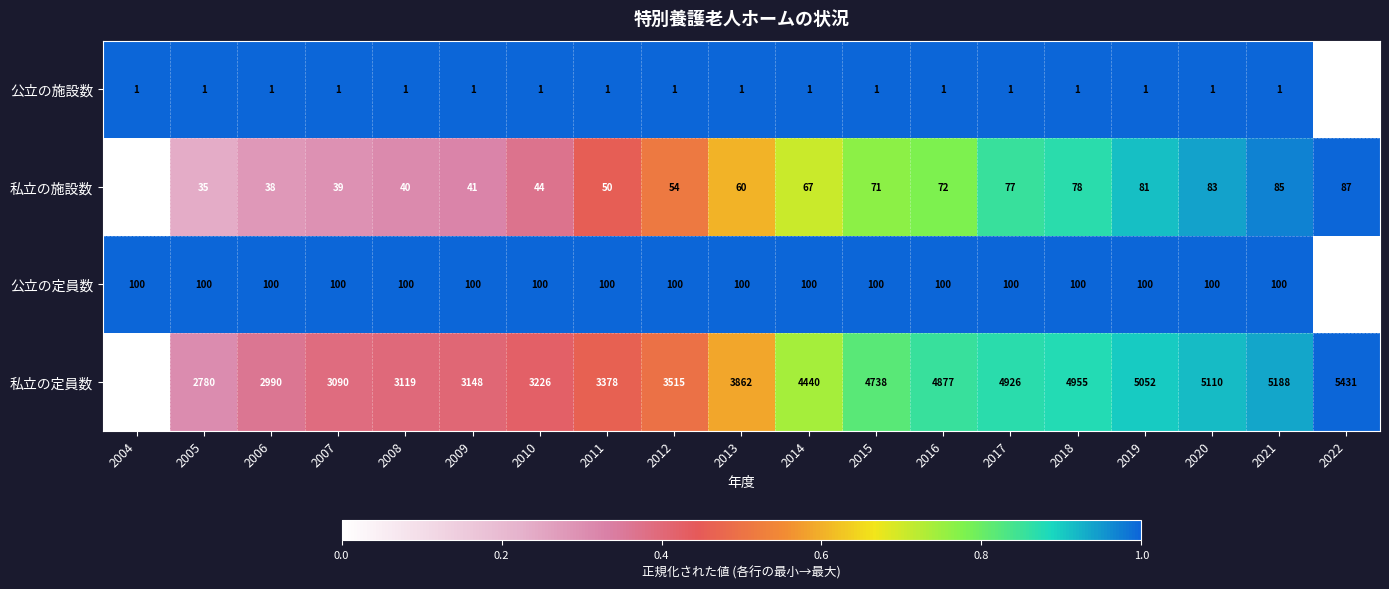

Rank the series at 2016 from highest to lowest value.

私立の定員数, 公立の定員数, 私立の施設数, 公立の施設数